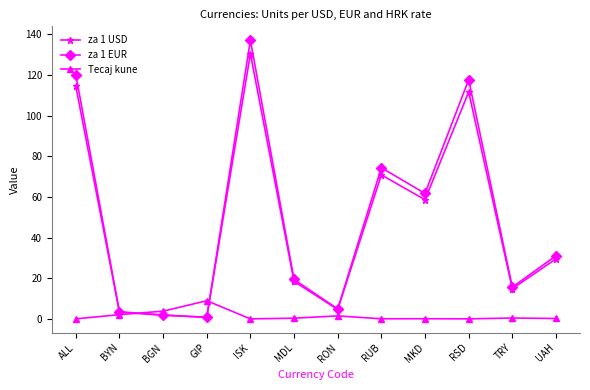

What is the difference between the maximum and second lowest values in the za 1 USD series?

128.5